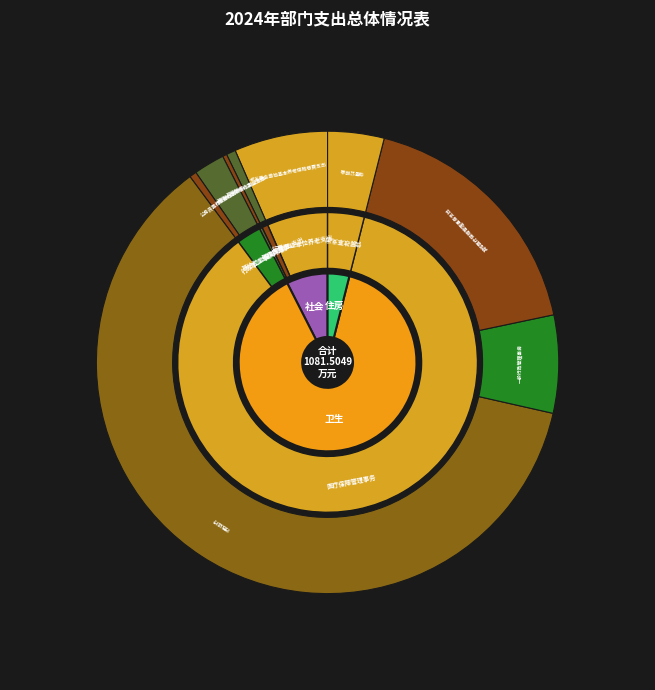

To the nearest percent, what is the average slice percentage?

33%